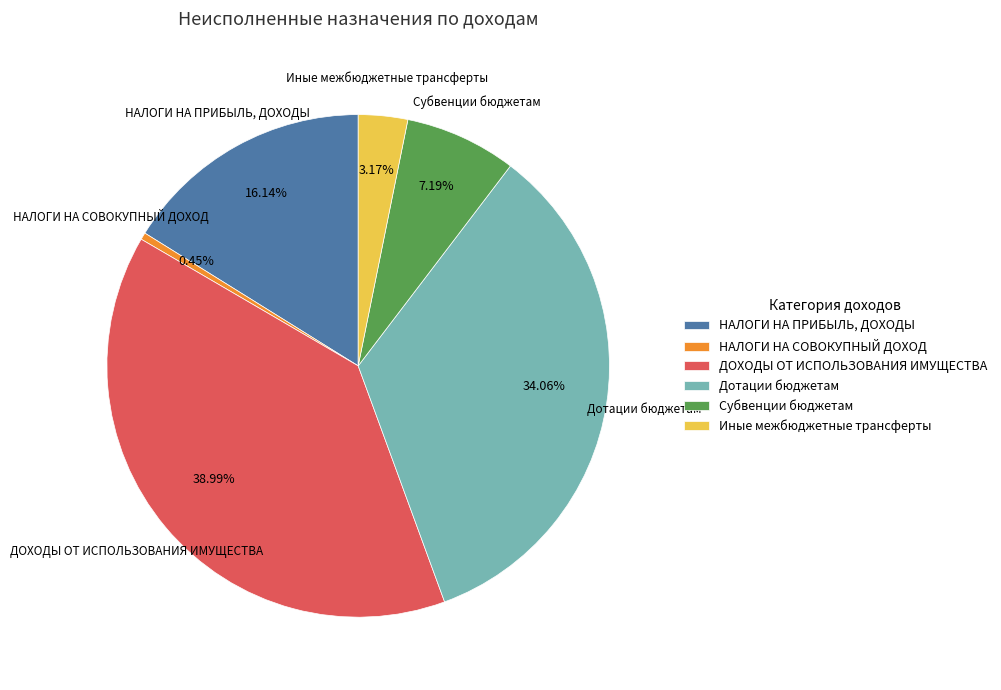

To the nearest percent, what portion does НАЛОГИ НА ПРИБЫЛЬ, ДОХОДЫ represent?

16%